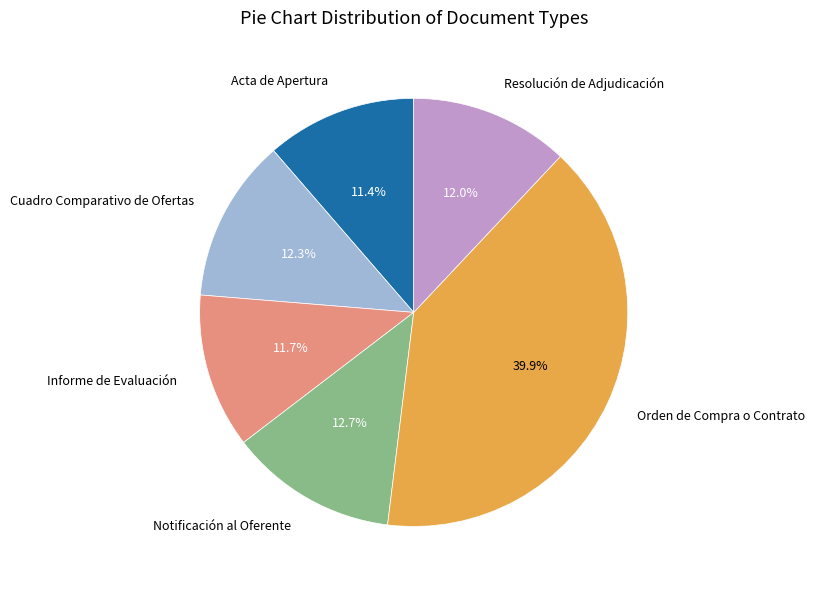

What percentage is NOT represented by Resolución de Adjudicación?

88.0%